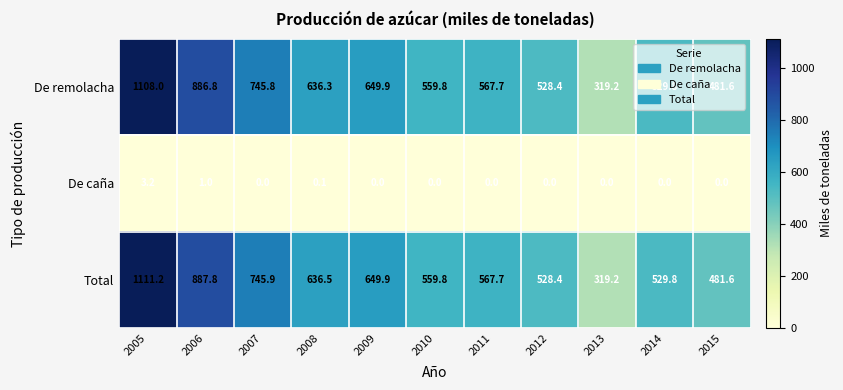

What is the sum of all Total values?

7017.8